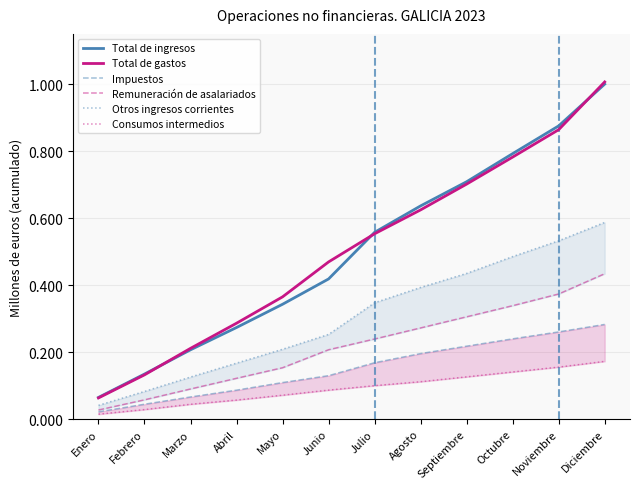

What is the total value across all series at Enero?

0.2